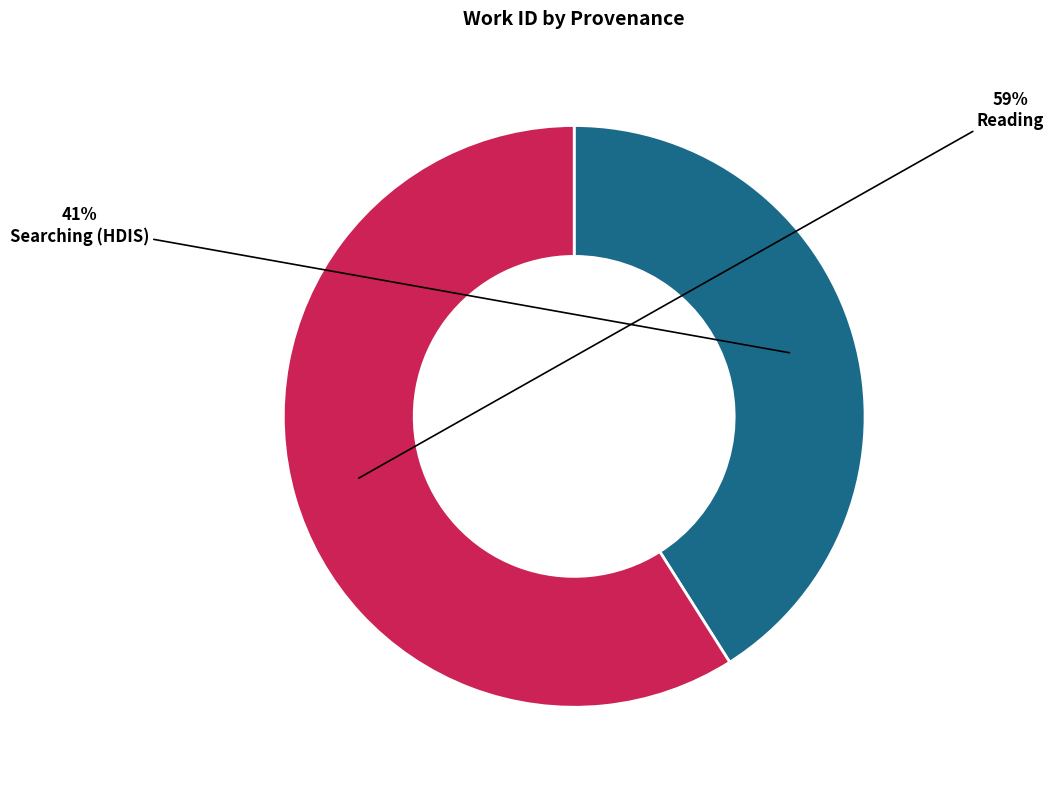

The Reading slice represents 65% of the pie. True or false?

False